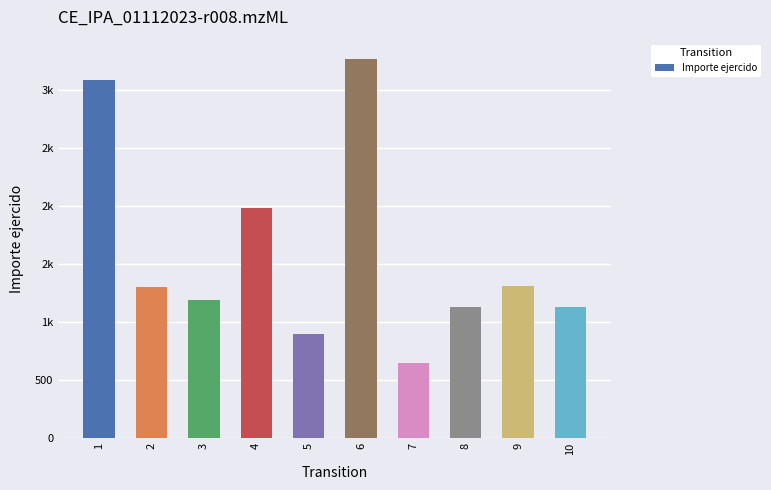

The value at 3 is 1188.4. True or false?

True